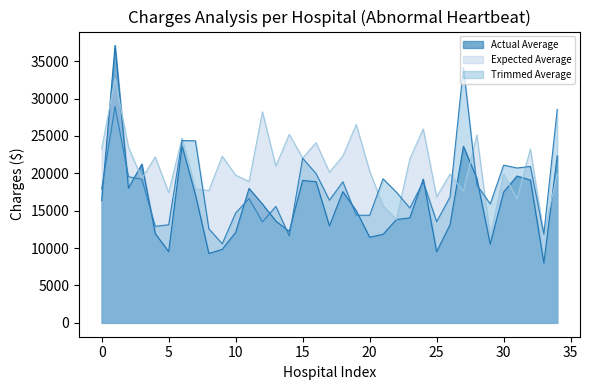

Which series has the largest total across all categories?

Expected Average